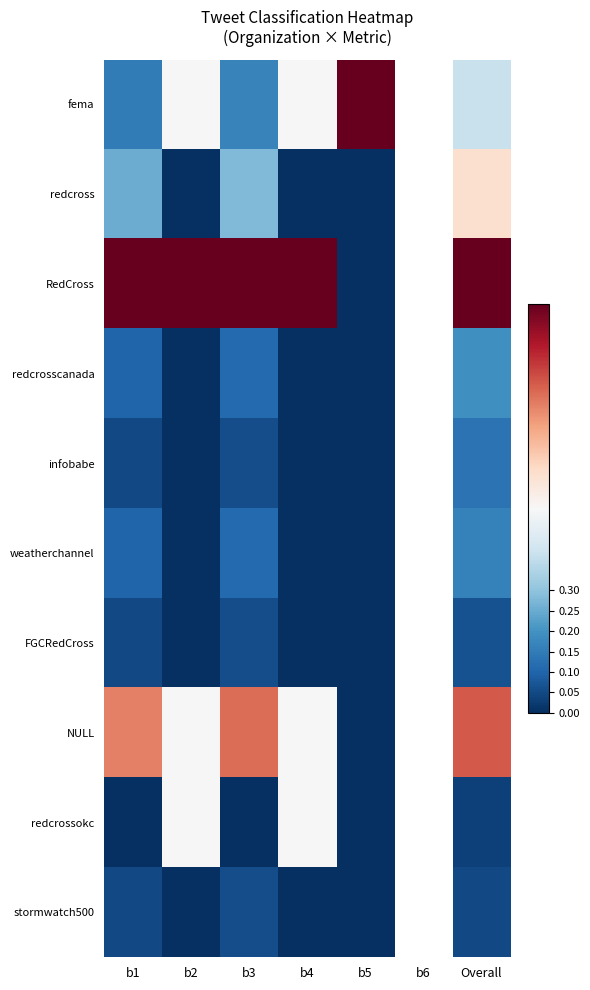

What is the maximum value shown in the chart?

1.0